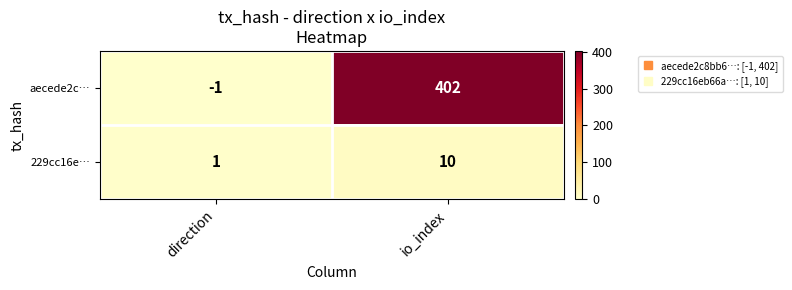

Which series has the largest total across all categories?

aecede2c…